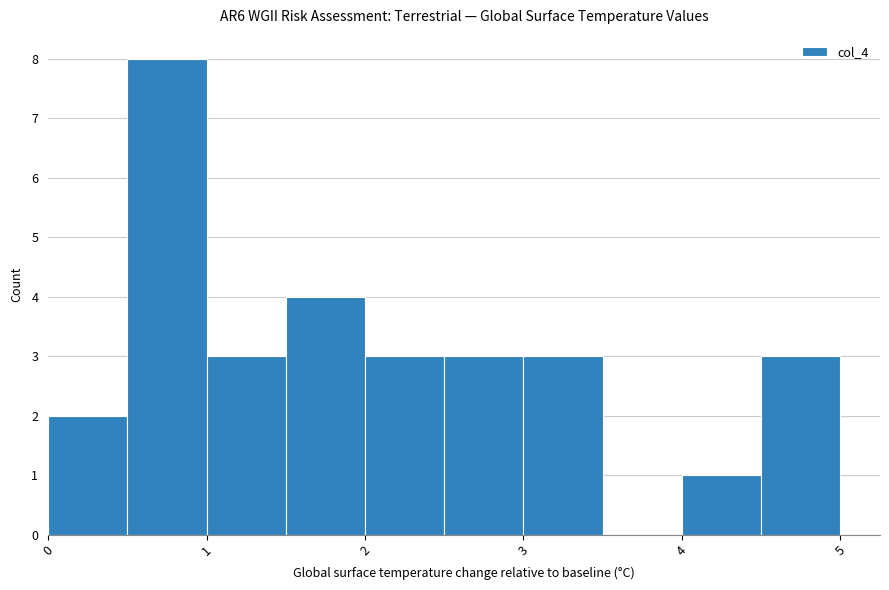

Over which range of the x-axis is the bar tallest?

0.5 to 1.0